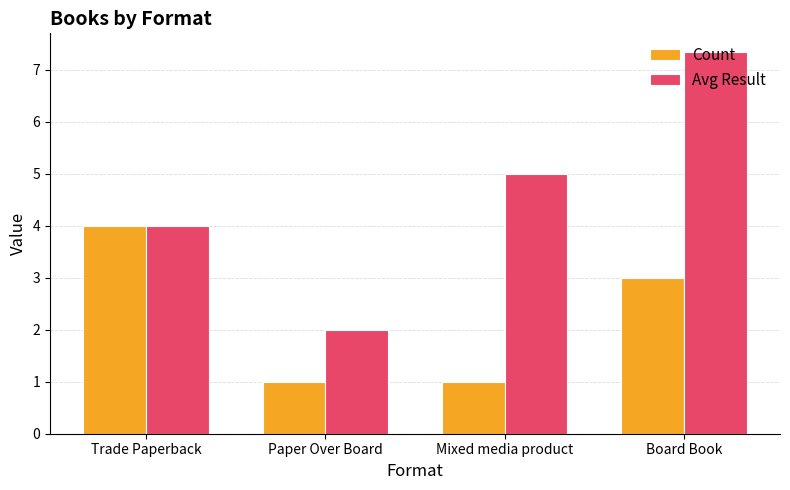

What are all the series names shown in the legend?

Count, Avg Result